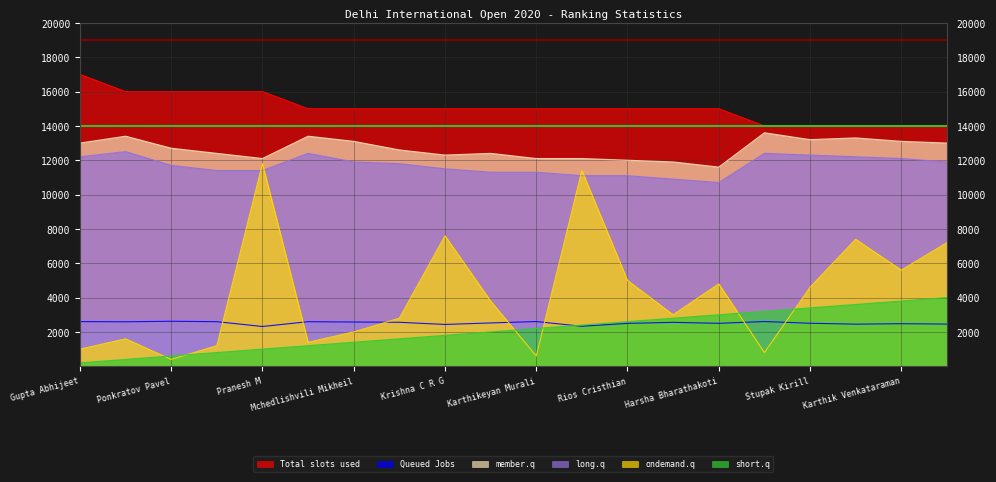

What is the value of the member.q point at the 12th from the left?

12100